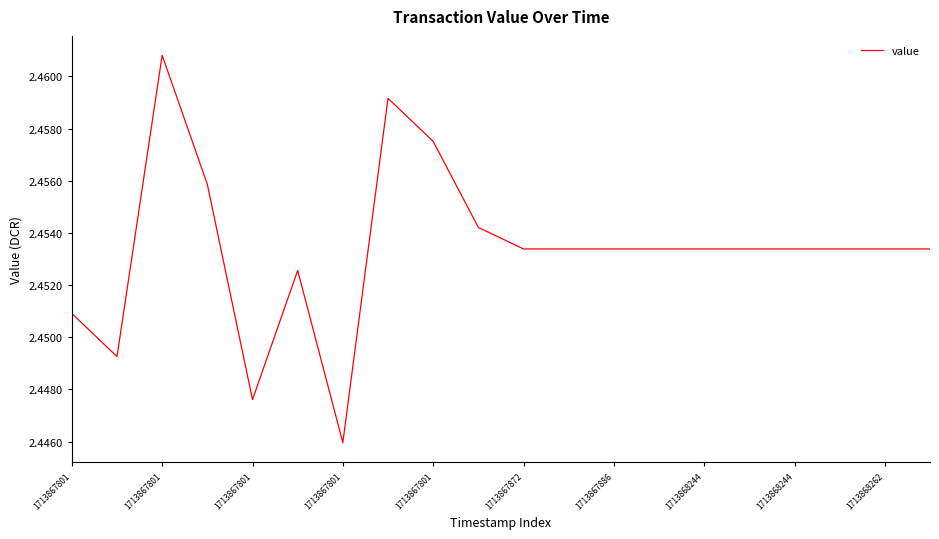

What is the maximum value shown in the chart?

2.5